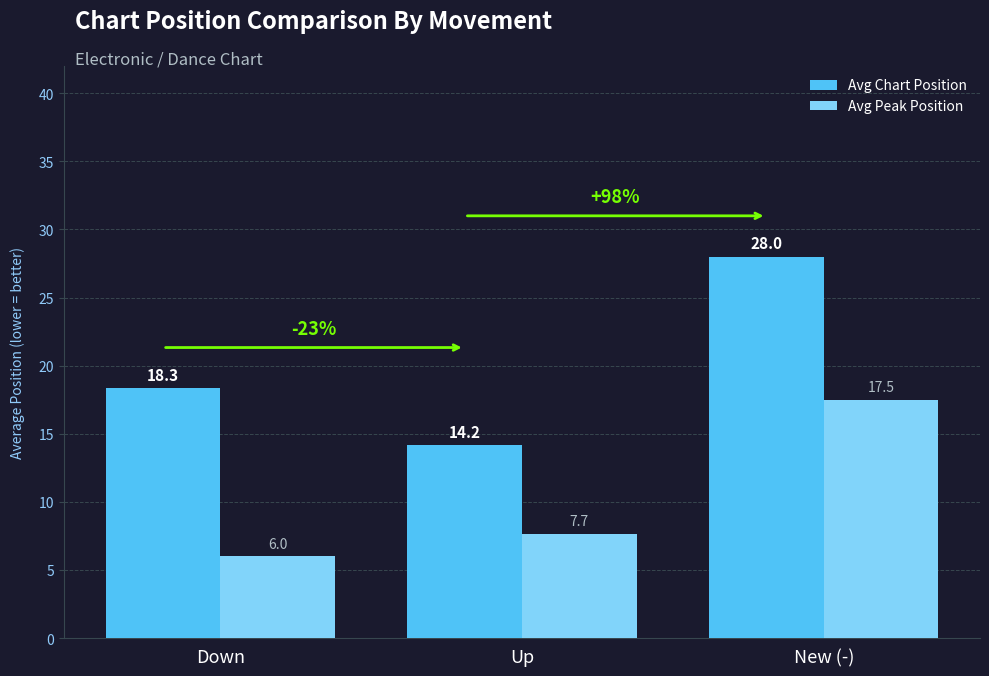

The Avg Peak Position series shows 6.0 at Down. True or false?

True